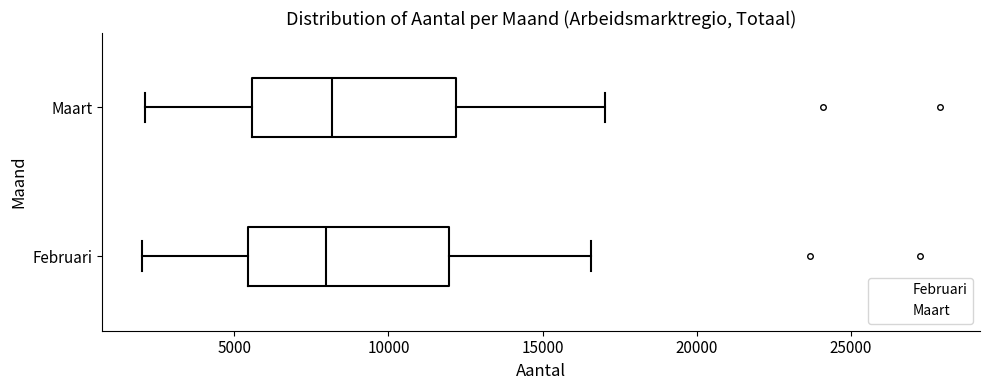

Reading bottom to top, read every box against the x-axis: the position of its median line, the range the box covers, and the ends of its whiskers. The values are not printed on the chart, so give them approximately, as read against the axis.

Februari: median 8000, box 5500 to 12000, whiskers 2000 to 16500
Maart: median 8000, box 5500 to 12000, whiskers 2000 to 17000